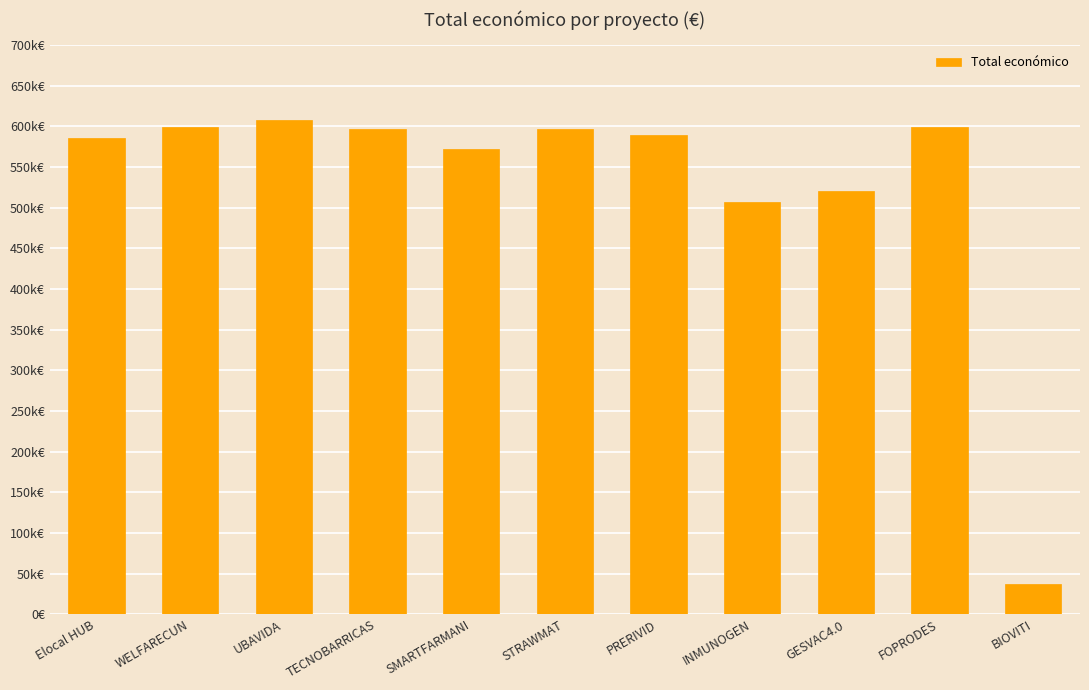

Which has a higher value, SMARTFARMANI or WELFARECUN?

WELFARECUN